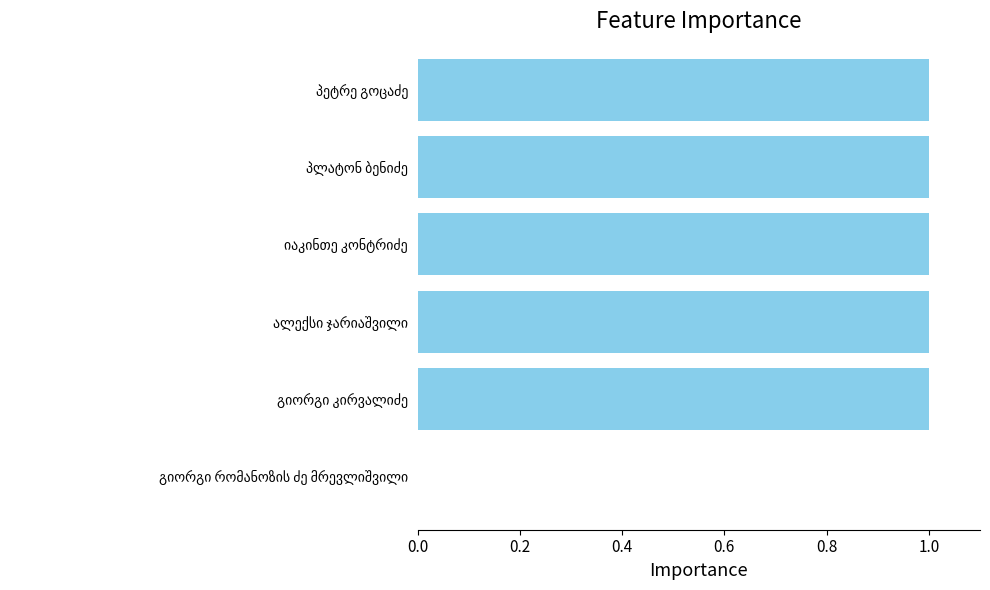

What is the greatest value displayed?

1.0